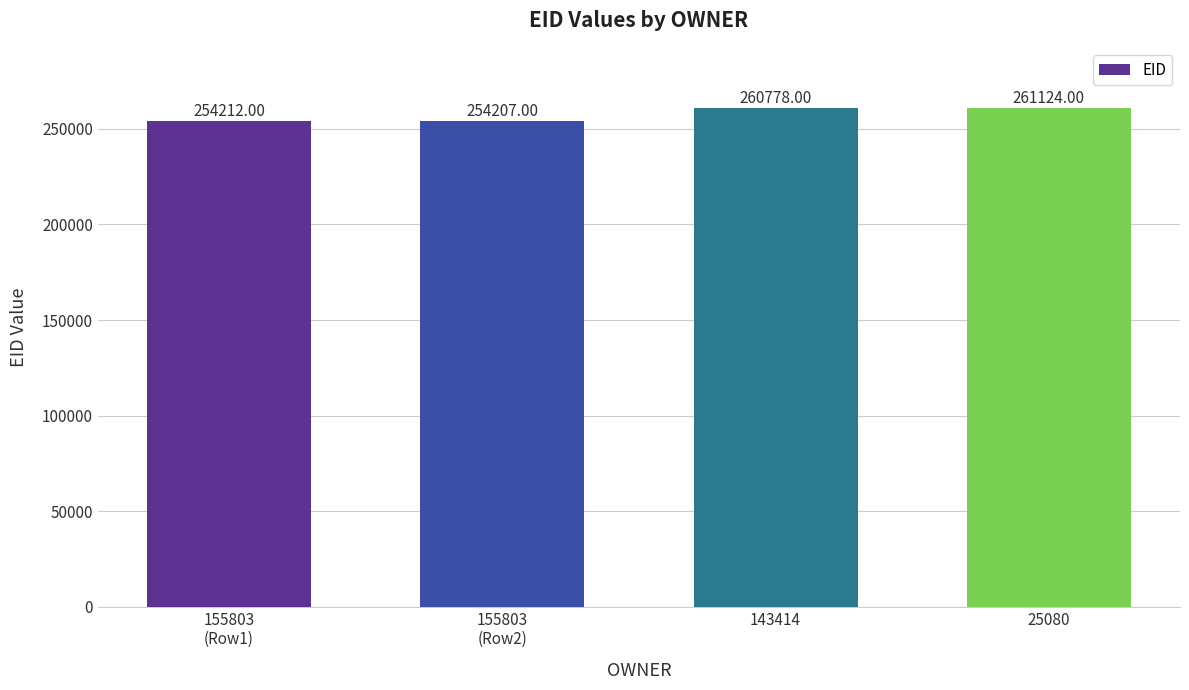

Does the chart contain any negative values?

No